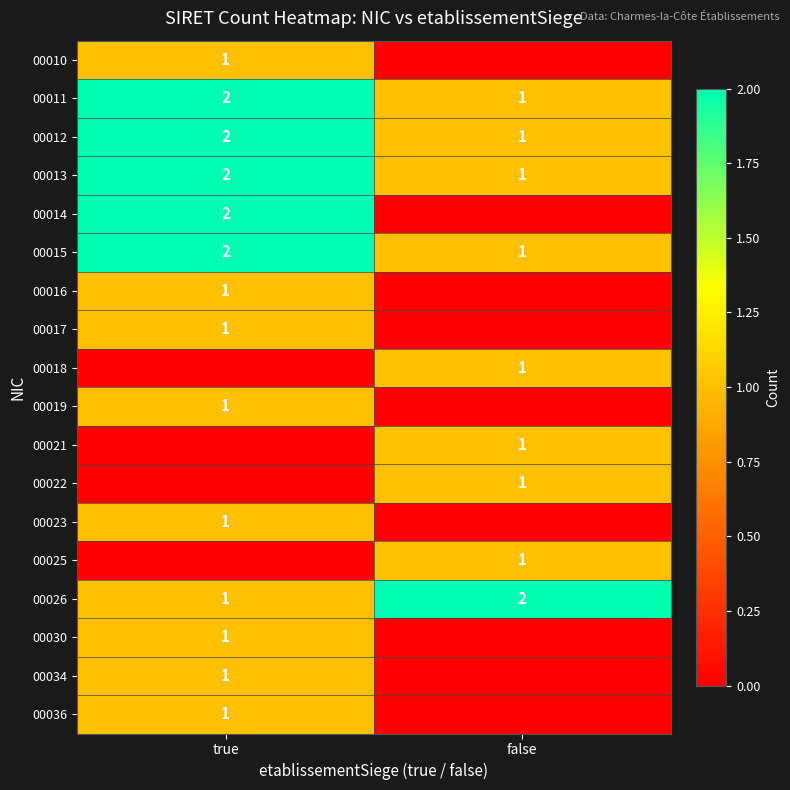

Is it true that 00036 equals 1 at true?

True